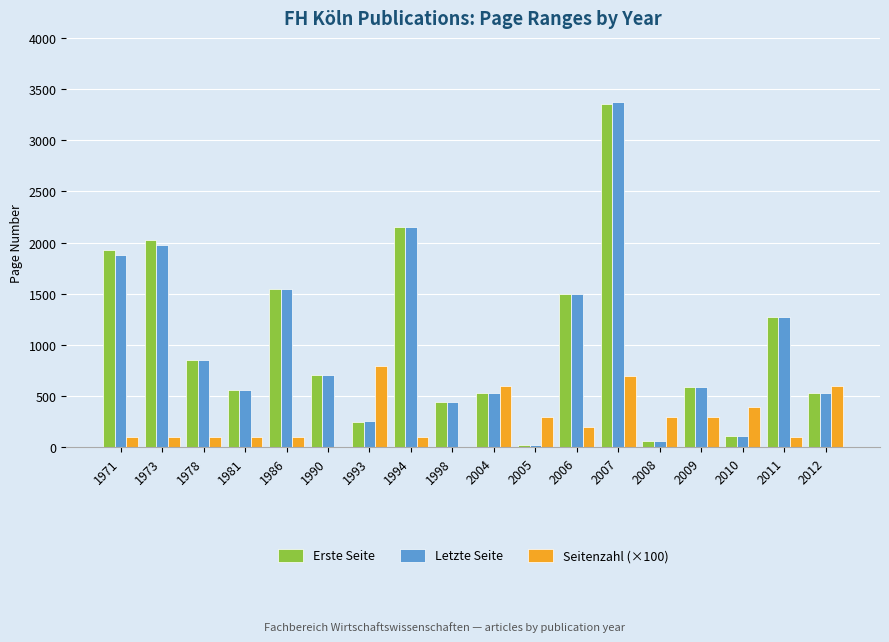

Which series changed the most between 1973 and 1990?

Erste Seite